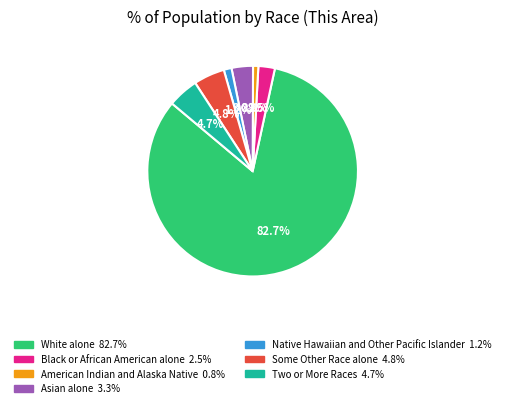

Is it true that White alone is 88% of the pie?

False